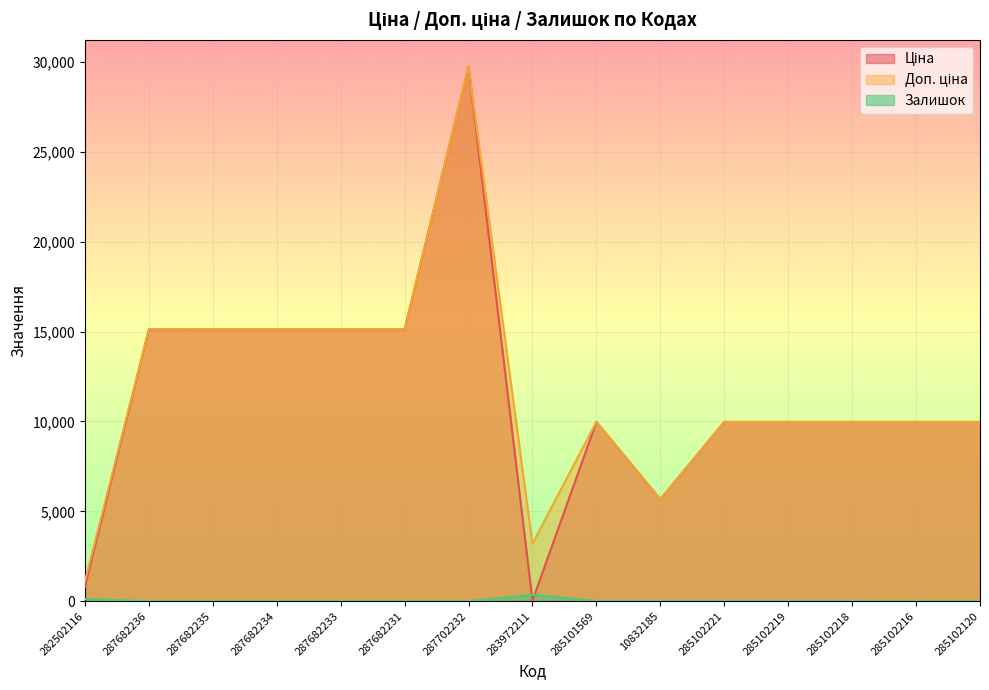

What is the difference between the second highest and second lowest values in the Ціна series?

14301.5